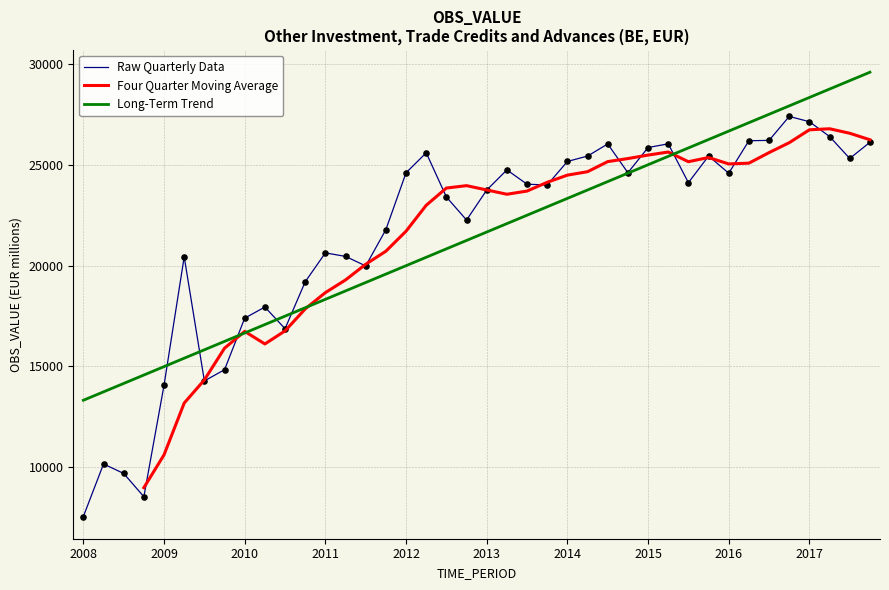

Which series has the largest Y range (max minus min)?

Raw Quarterly Data